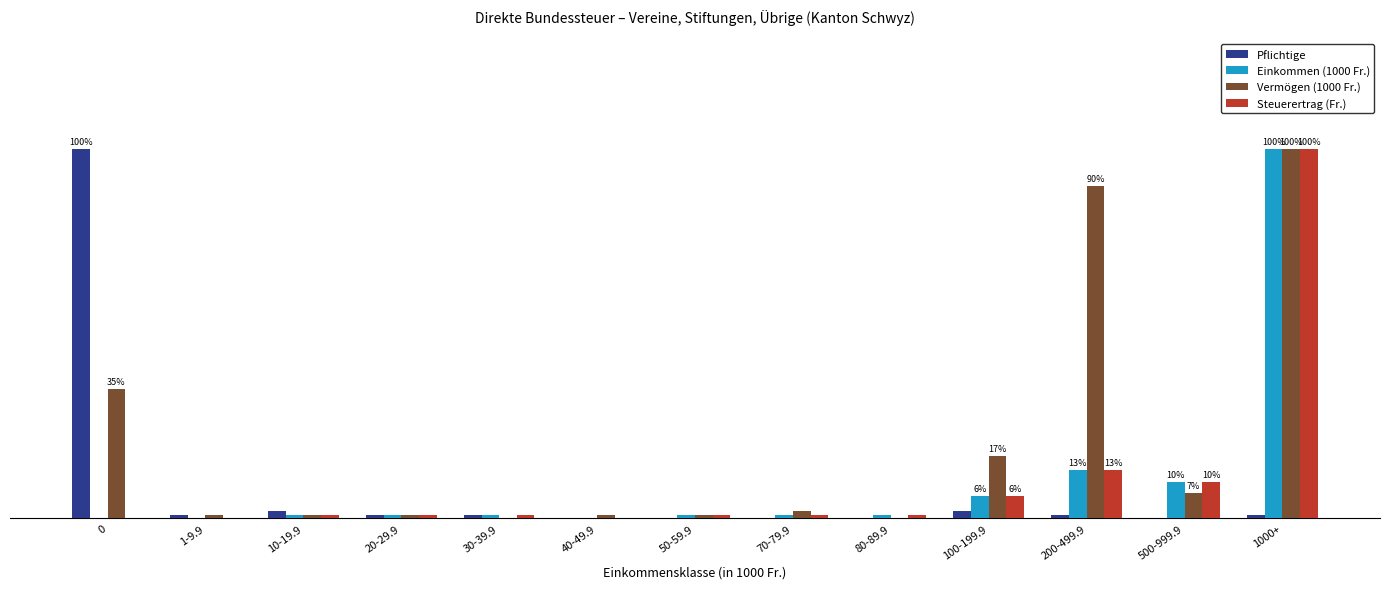

Does the chart contain stacked bars?

No